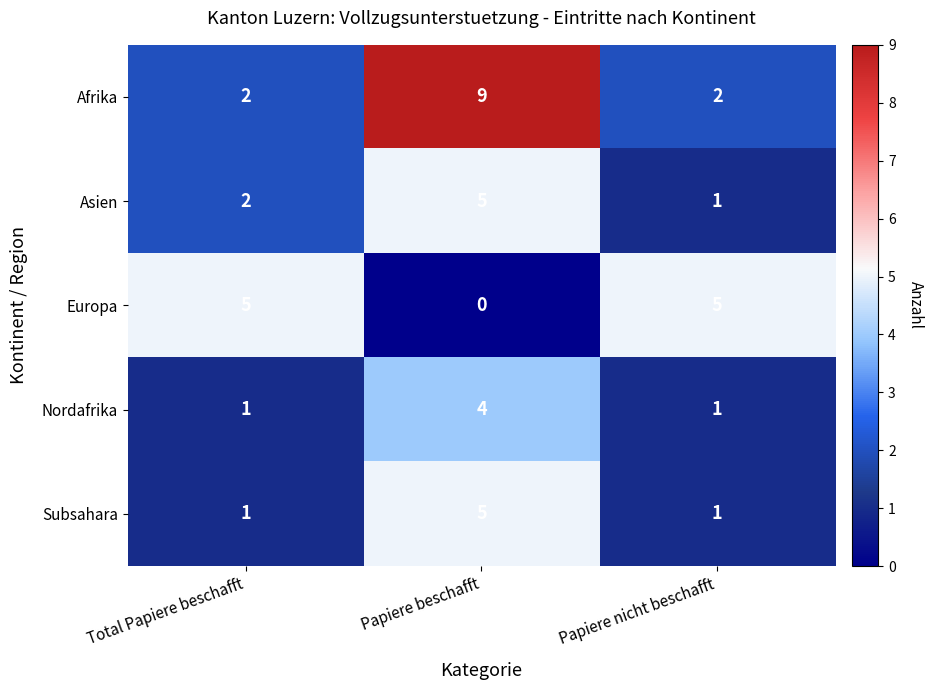

What is the maximum value shown in the chart?

9